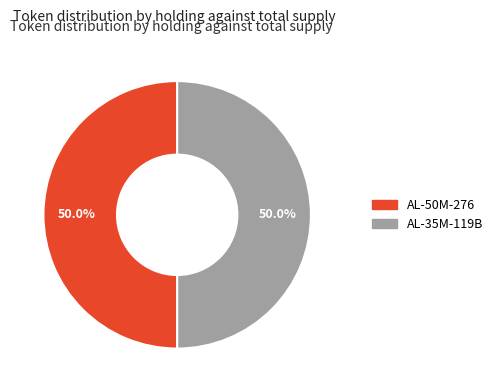

Combined, do AL-50M-276 and AL-35M-119B account for over 50%?

Yes